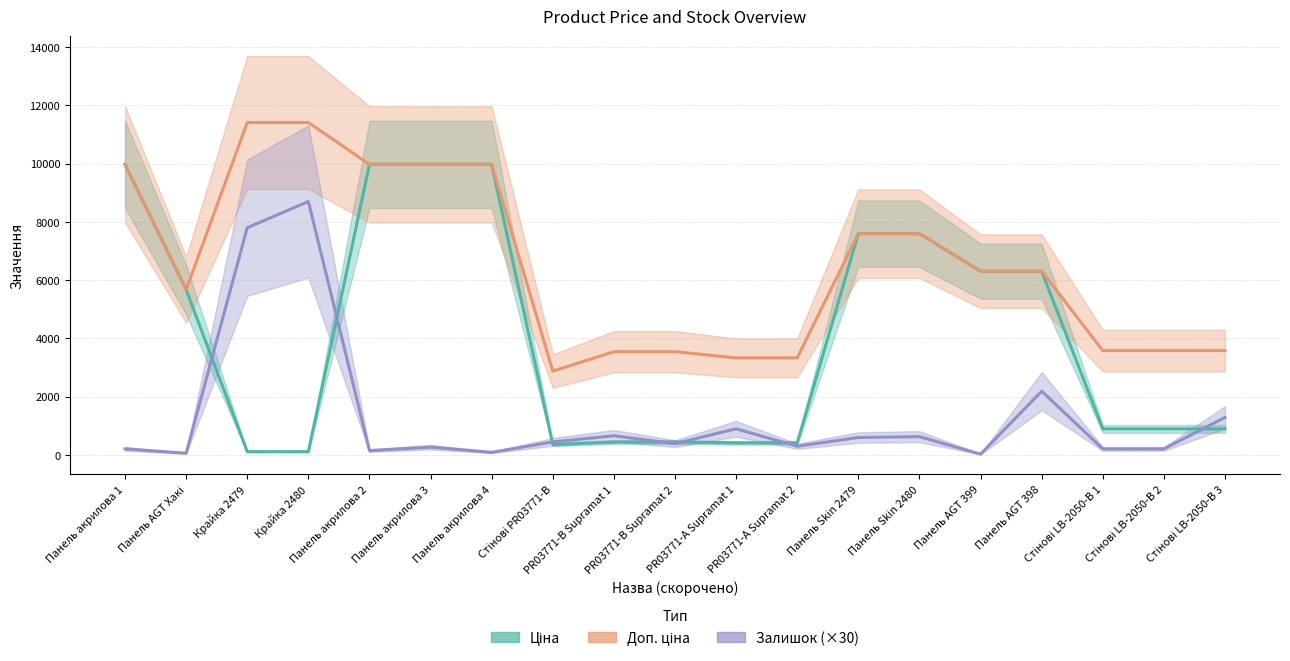

Where is the first local minimum for Залишок (×30)?

Панель AGT Хакі